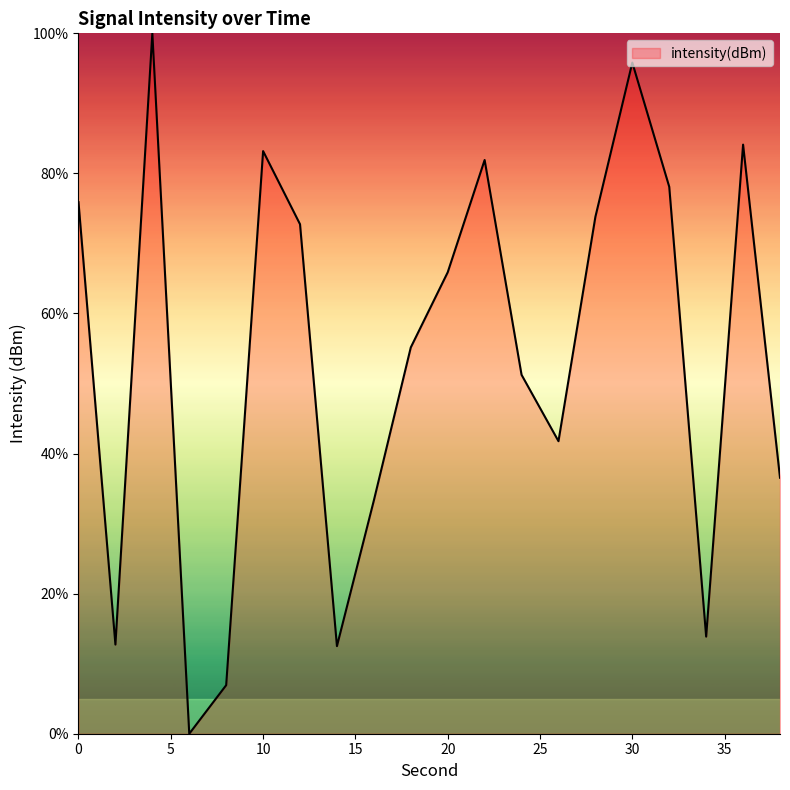

What is the maximum value shown in the chart?

100.0